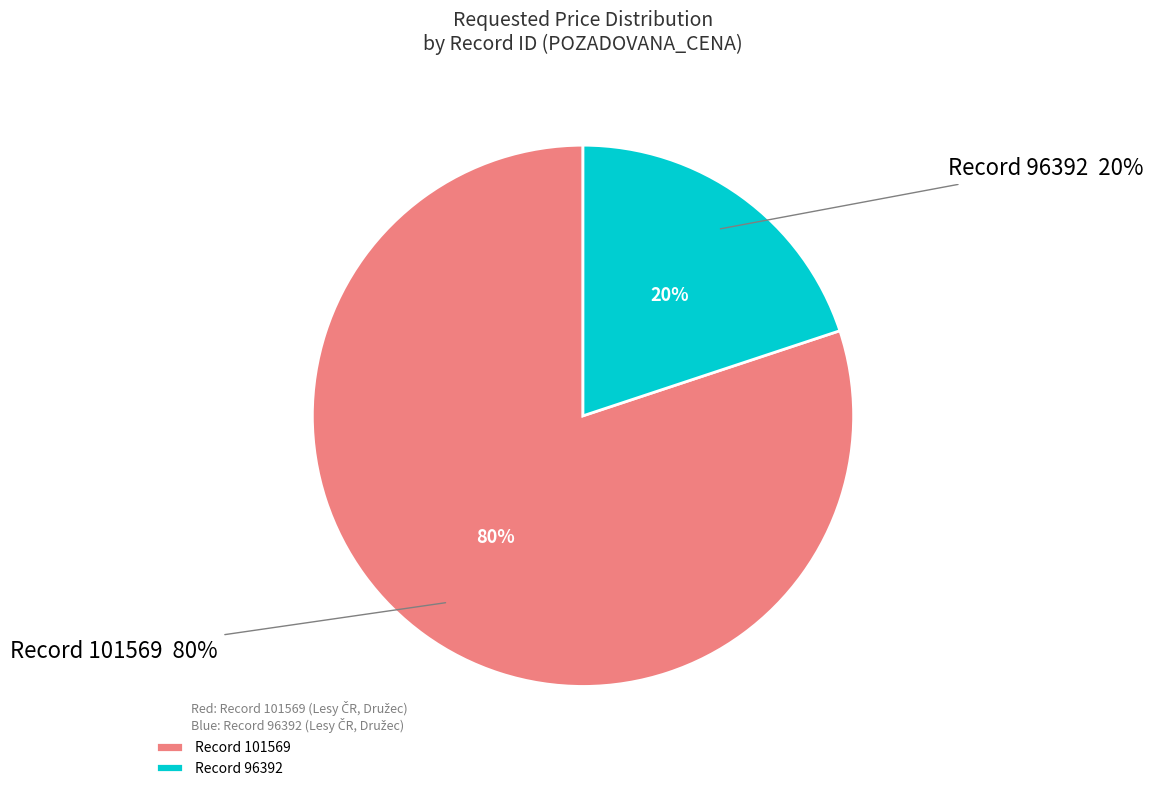

To the nearest percent, what is the combined percentage of 101569 and 96392?

100%